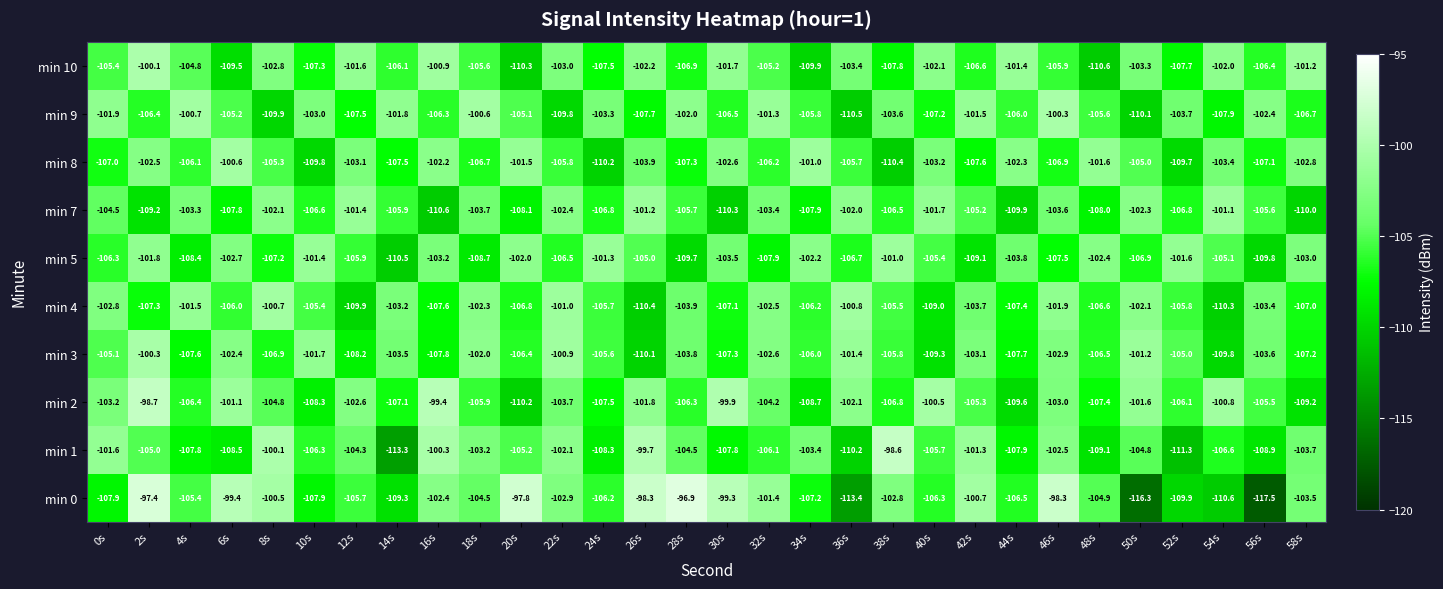

What is the total value across all series at 52s?

-1067.6